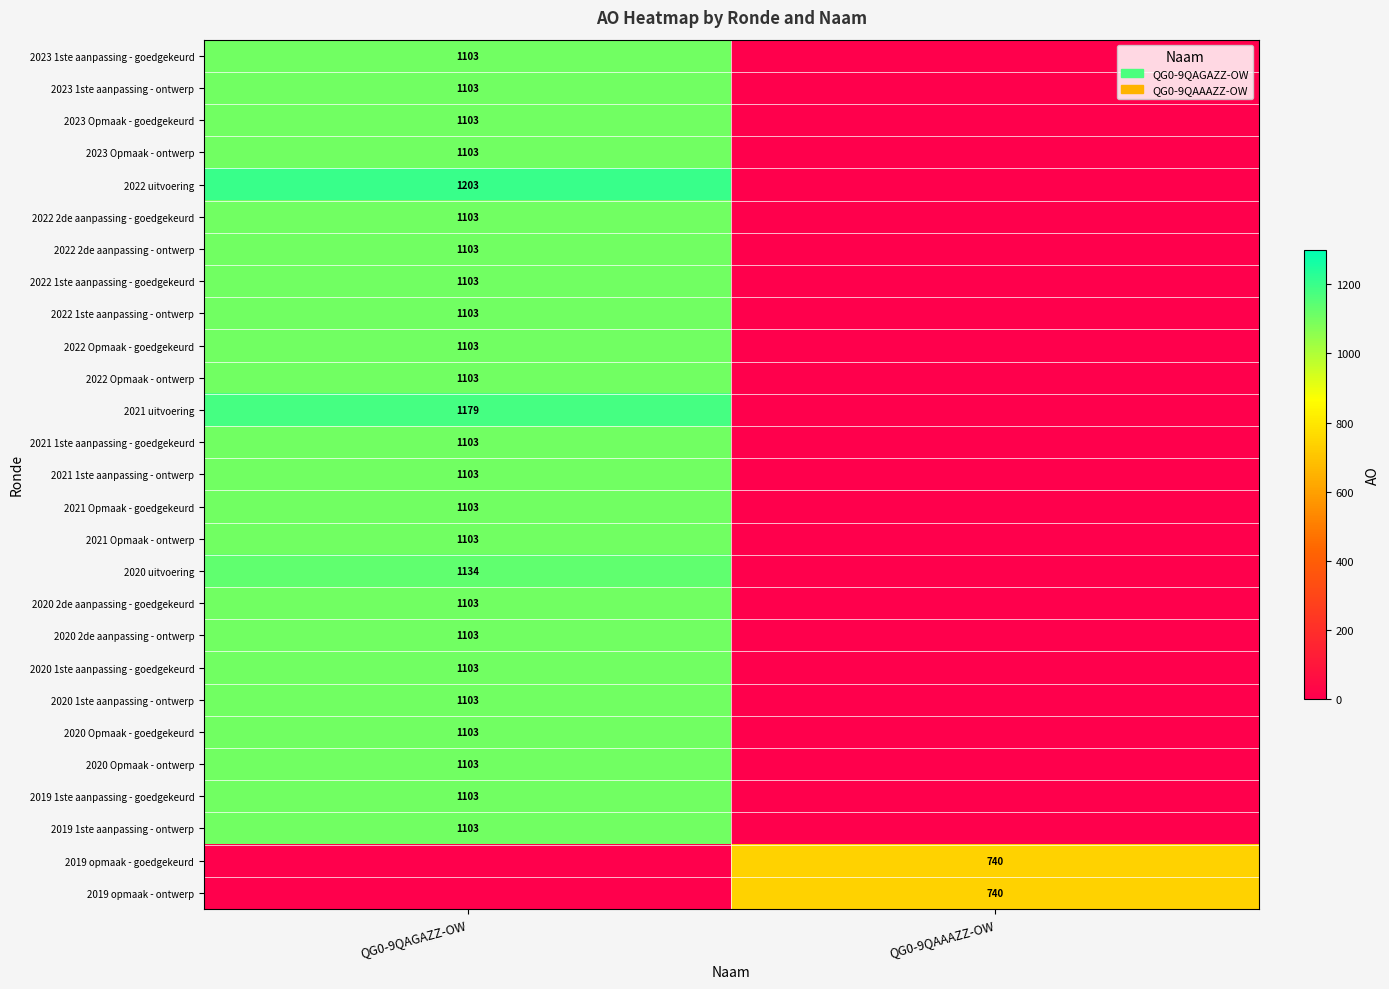

True or false: 2021 1ste aanpassing - goedgekeurd has a value of 1103 at QG0-9QAGAZZ-OW.

True